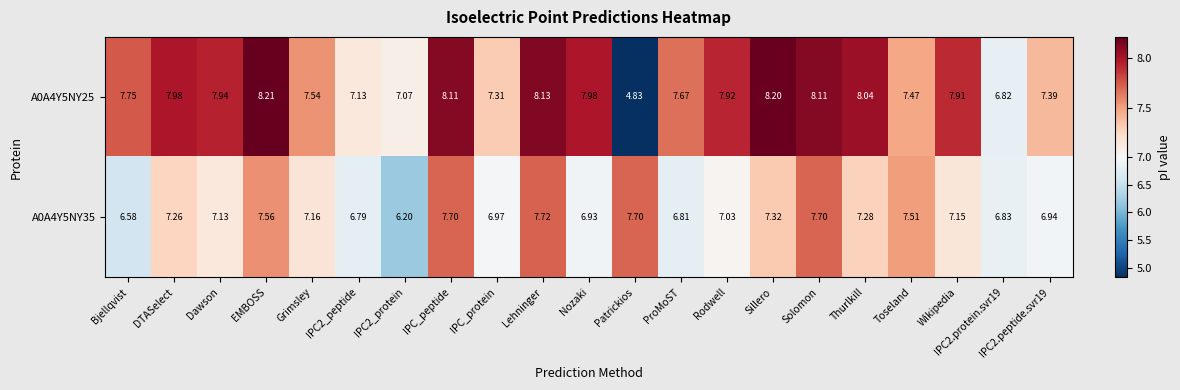

At which label does A0A4Y5NY25 first exceed 7?

Bjellqvist